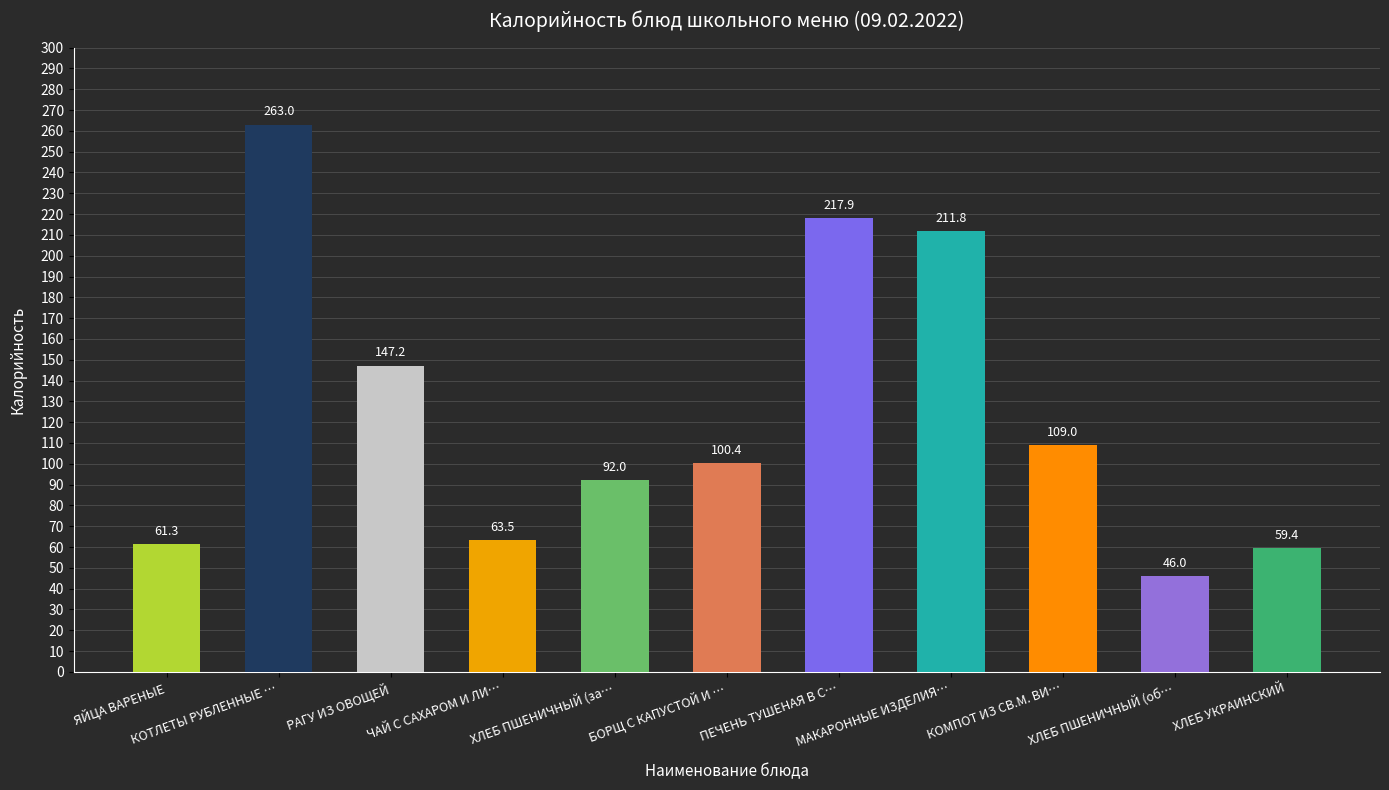

Reading left to right, list all the values displayed in this chart.

61.3	263.0	147.2	63.5	92.0	100.4	217.9	211.8	109.0	46.0	59.4